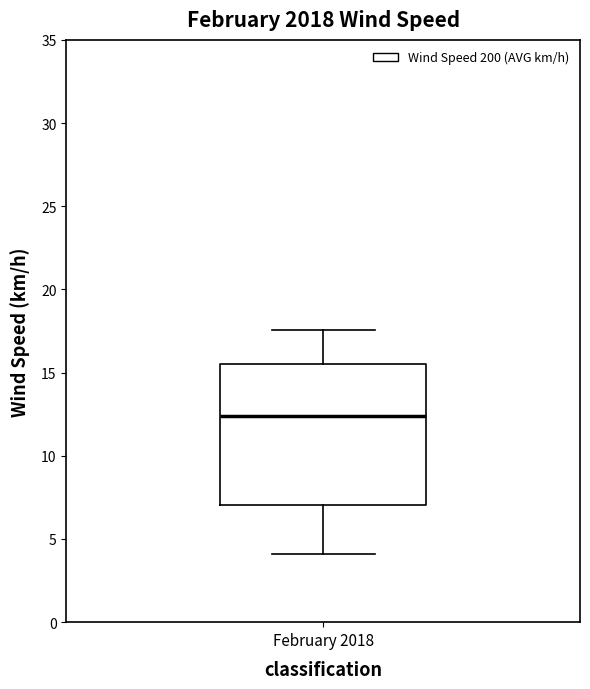

Transcribe this box plot: give where the median line is, the range the box spans, and where the two whiskers end, as read against the y-axis. The values are not printed on the chart, so give them approximately, as read against the axis.

median 12.5, box 7.0 to 15.5, whiskers 4.0 to 17.5